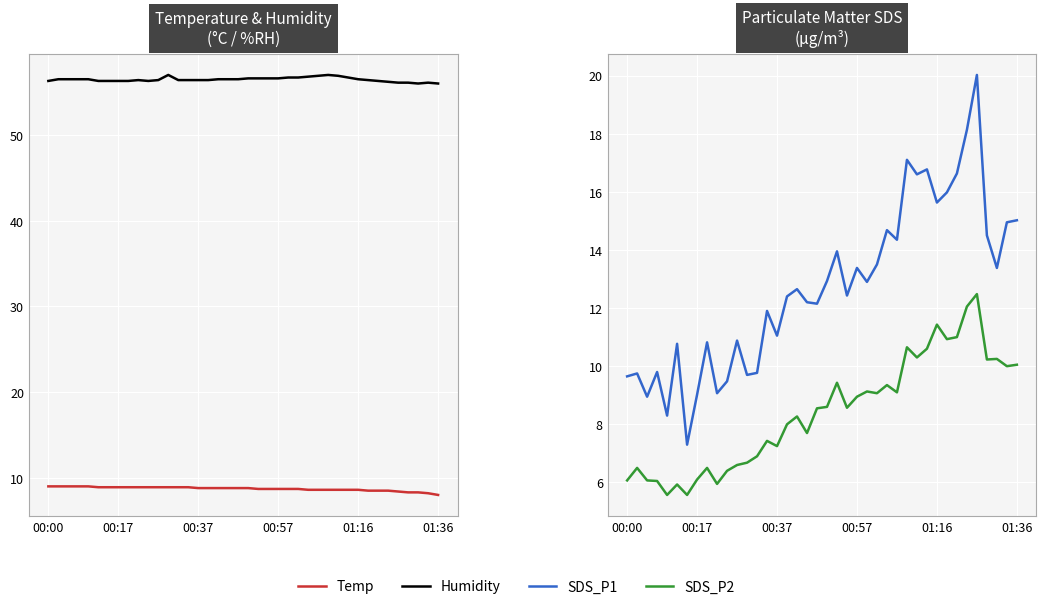

What is the highest value of the Humidity series?

57.0